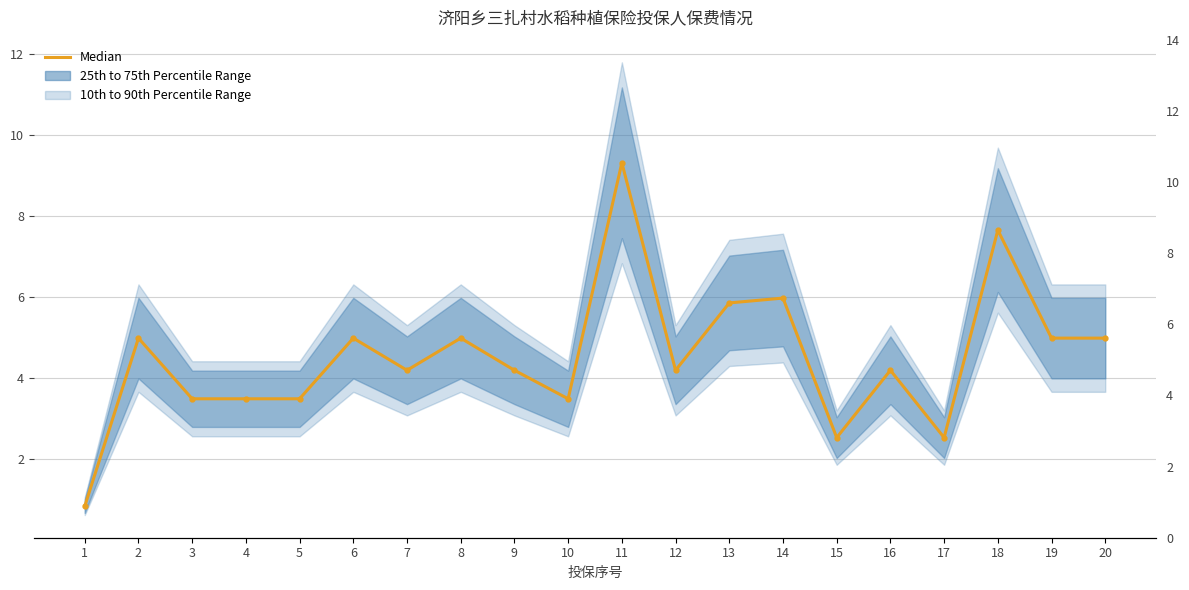

What is the ratio of the value at 15 to the value at 17?

1.0